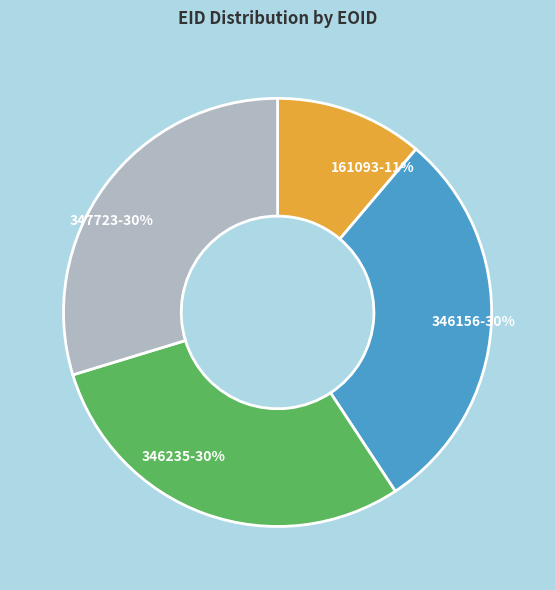

To the nearest percent, what portion does 346235 represent?

30%